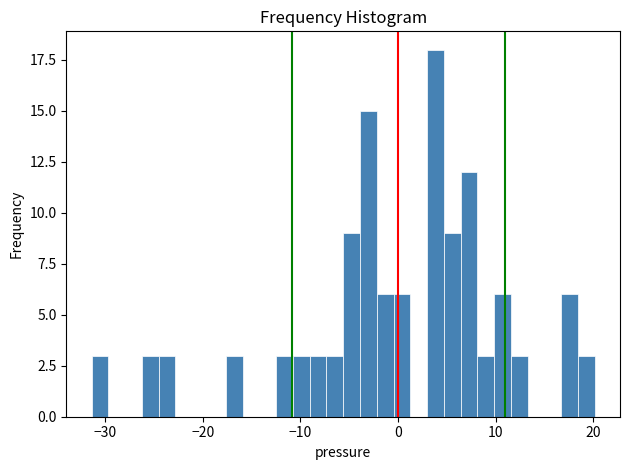

Read against the x-axis, roughly where is the centre of the tallest bar?

4